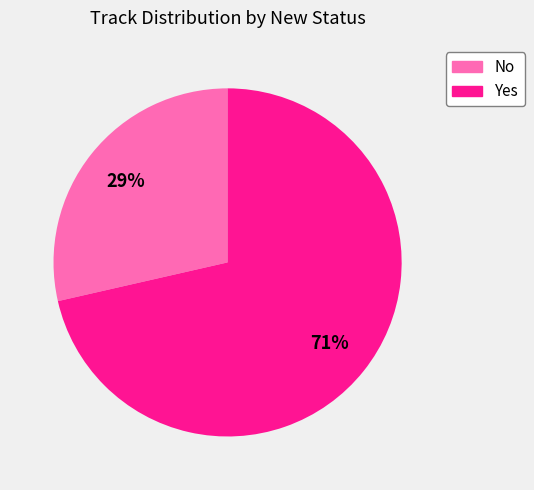

Combined, do No and Yes account for over 50%?

Yes